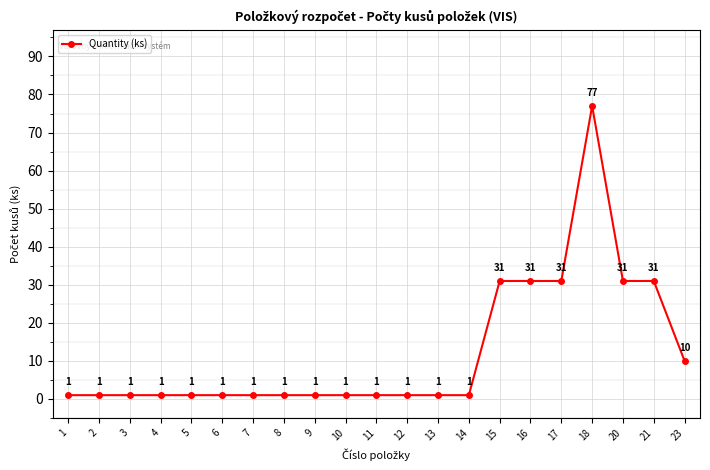

What is the difference between the second highest and second lowest values?

30